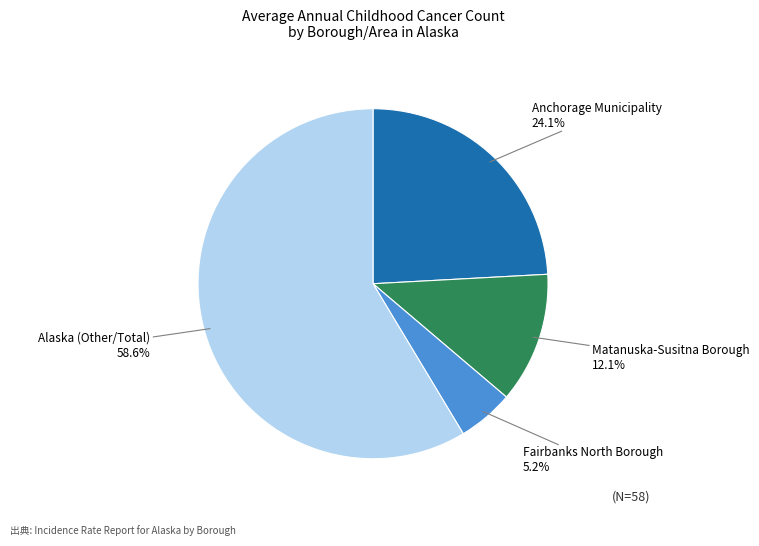

Does any single category account for the majority?

Yes